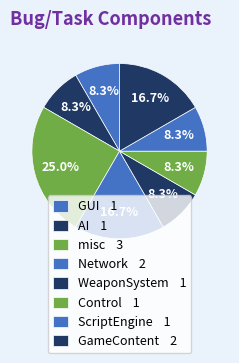

How many segments does this pie chart have?

8